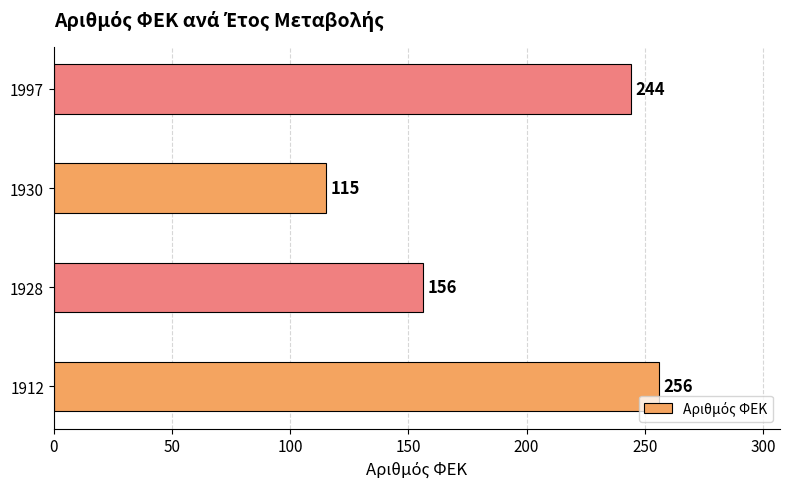

Rank the categories by value from highest to lowest.

1912, 1997, 1928, 1930